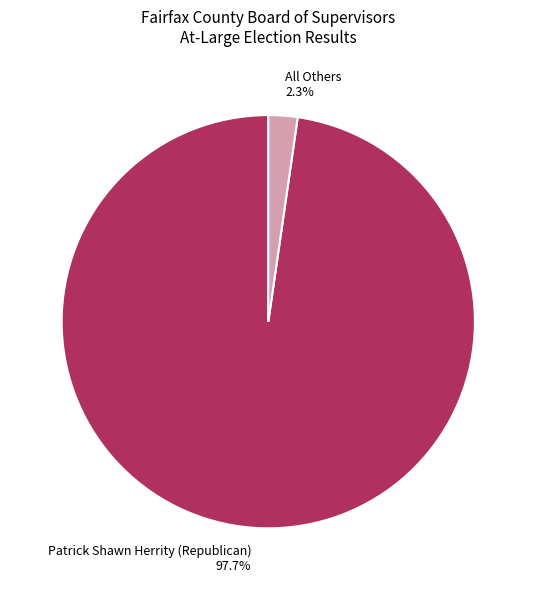

Which has a higher value, All Others or Patrick Shawn Herrity (Republican)?

Patrick Shawn Herrity (Republican)